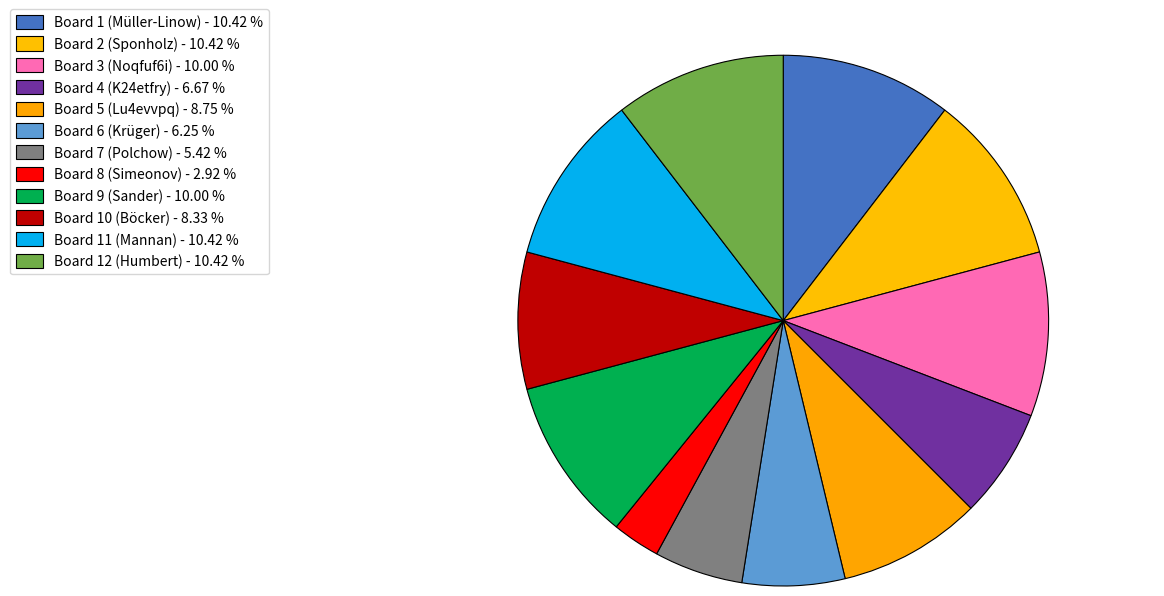

How many slices are in this pie chart?

12